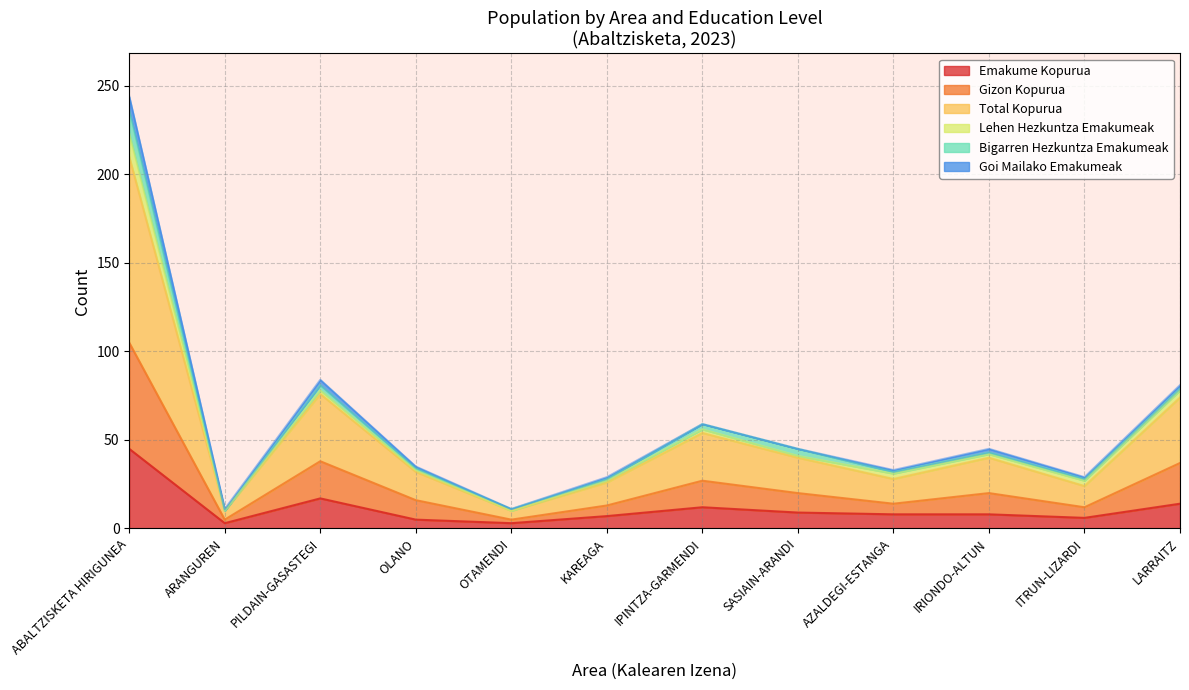

Which series has the largest total across all categories?

Total Kopurua